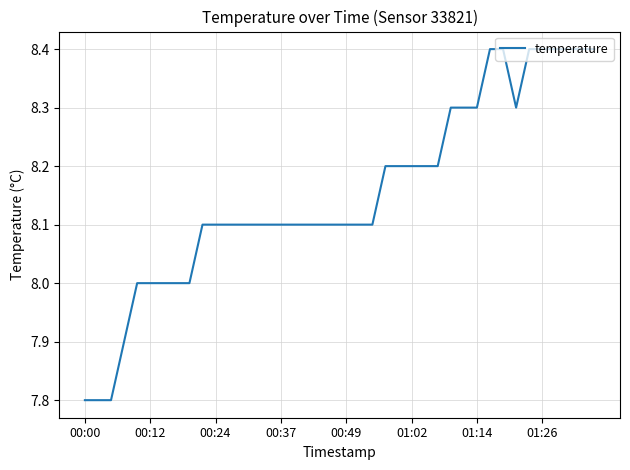

What is the difference between the maximum and minimum values?

0.6